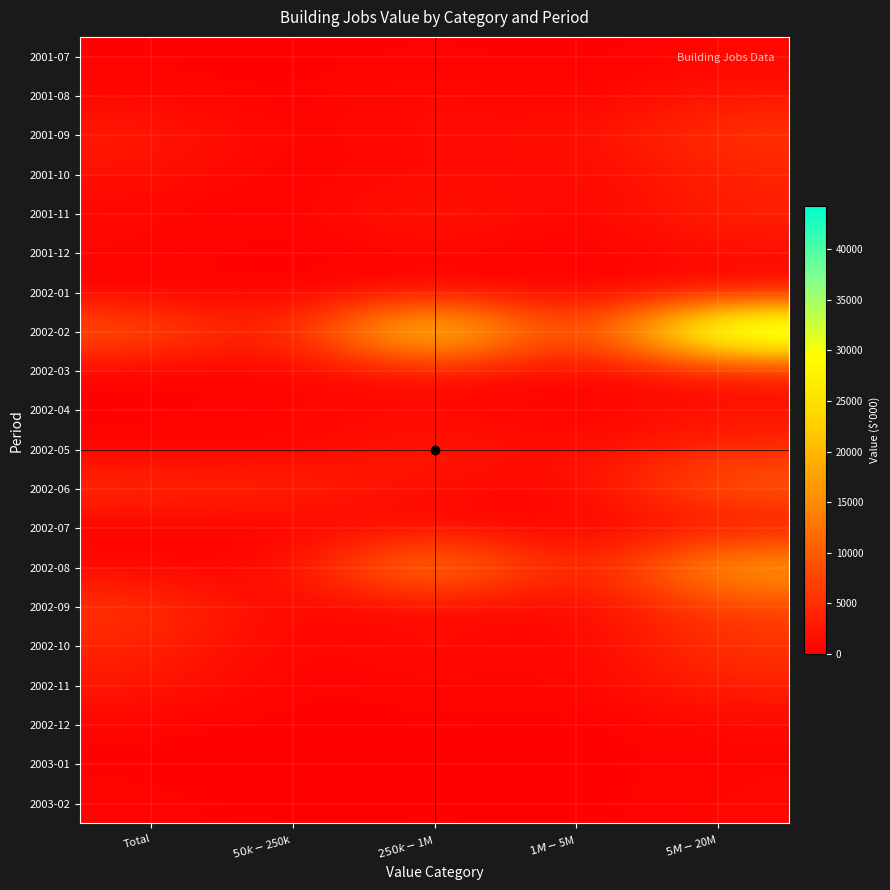

Rank the series by their maximum value, from highest to lowest.

2002-02, 2002-08, 2002-06, 2002-09, 2001-09, 2002-10, 2002-05, 2001-11, 2002-11, 2001-10, 2002-03, 2001-08, 2002-04, 2001-12, 2002-07, 2003-02, 2002-01, 2001-07, 2002-12, 2003-01